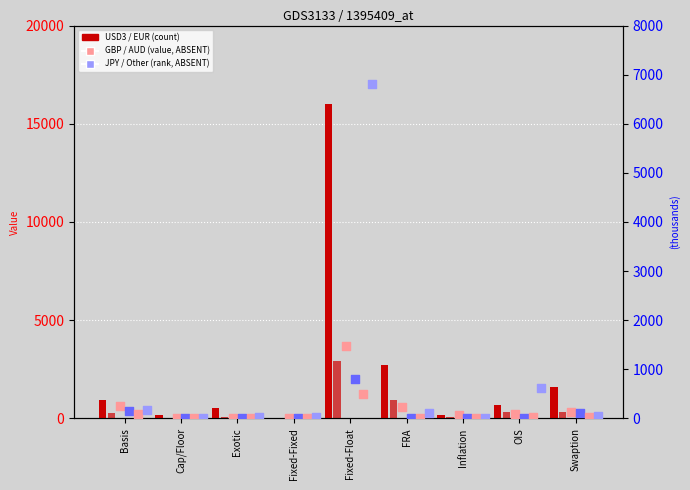

Which series has the largest total across all categories?

USD3